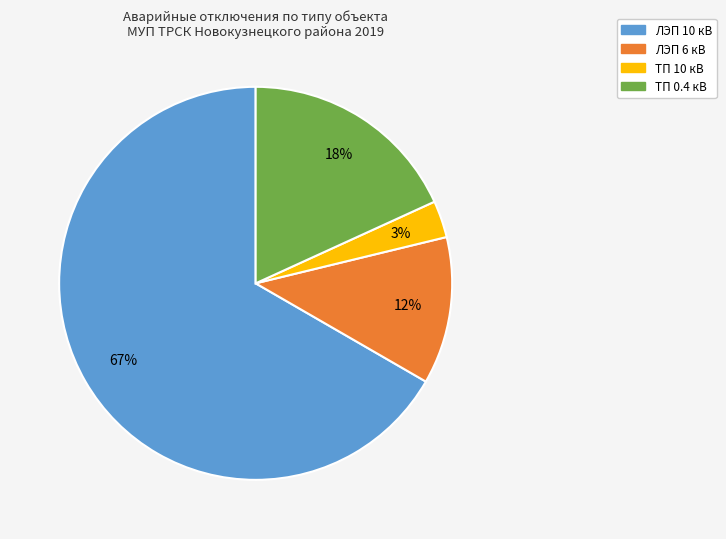

Count the number of slices in the pie.

4